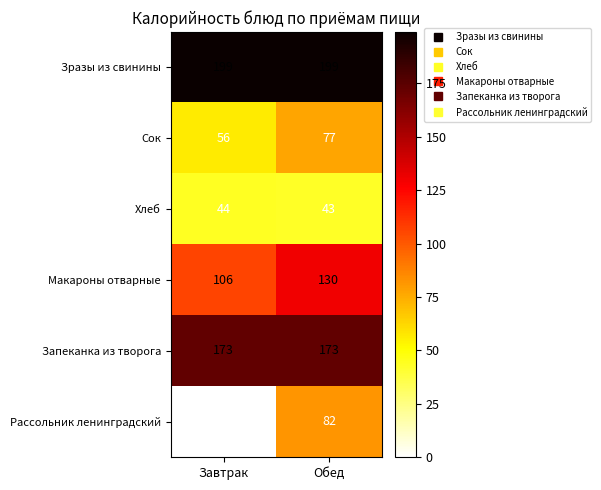

What is the average value of the Хлеб series?

44